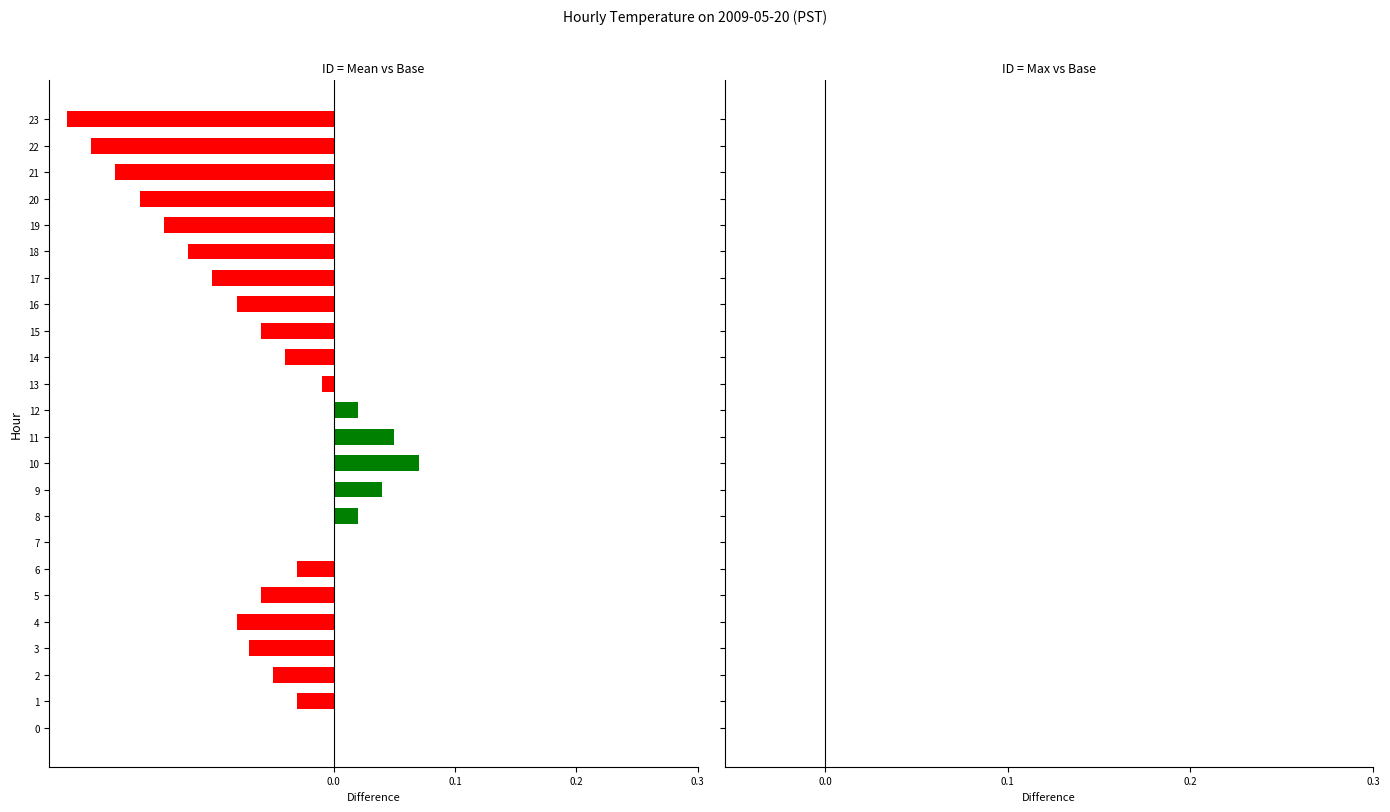

Which category has the highest value across all series?

10